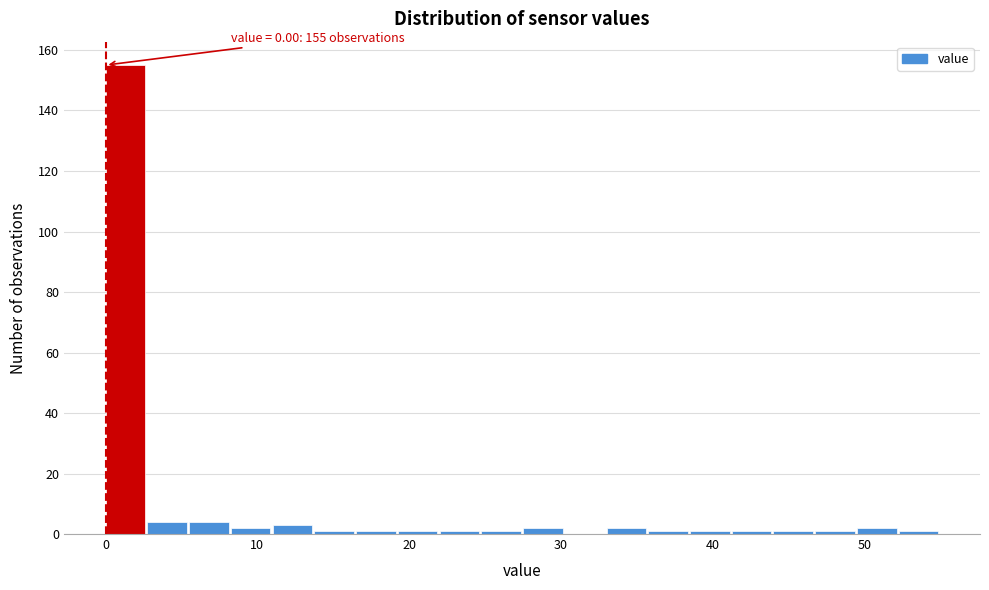

Read against the x-axis, roughly where is the centre of the tallest bar?

1